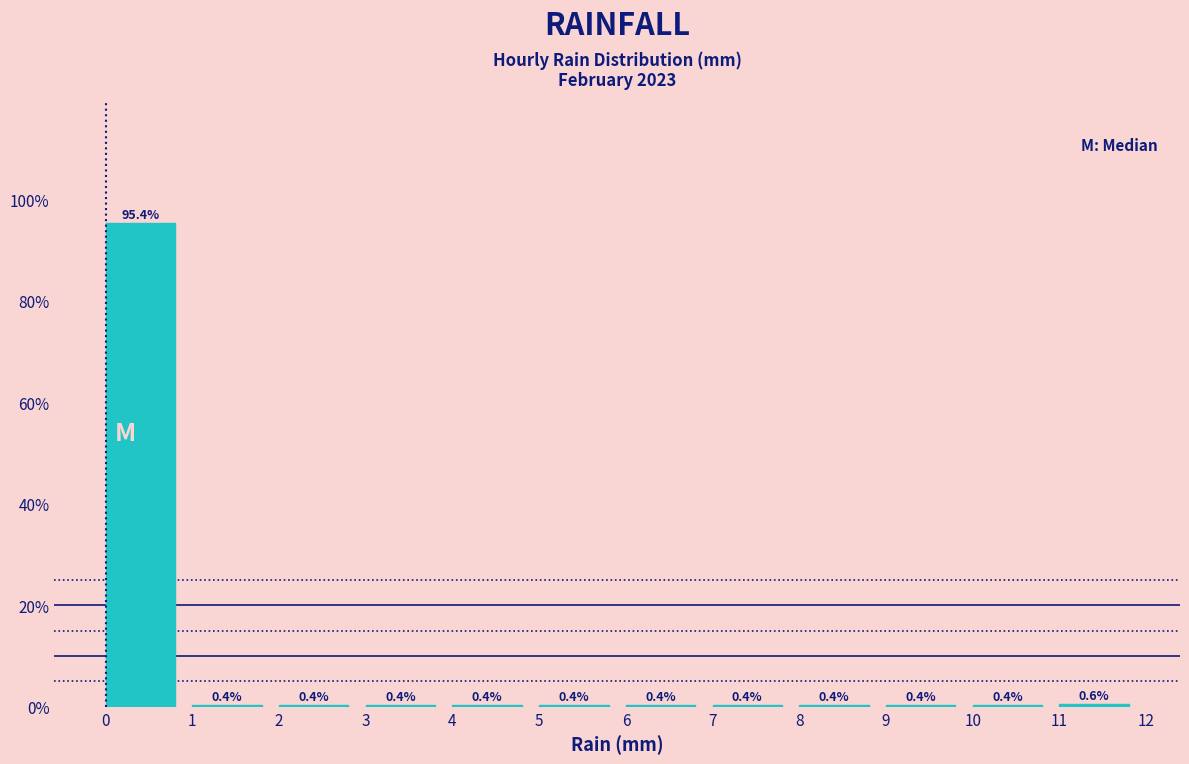

Reading left to right, list every bar in this chart as the range it spans on the x-axis followed by its height.

0 to 1: 95.4
1 to 2: 0.4
2 to 3: 0.4
3 to 4: 0.4
4 to 5: 0.4
5 to 6: 0.4
6 to 7: 0.4
7 to 8: 0.4
8 to 9: 0.4
9 to 10: 0.4
10 to 11: 0.4
11 to 12: 0.6